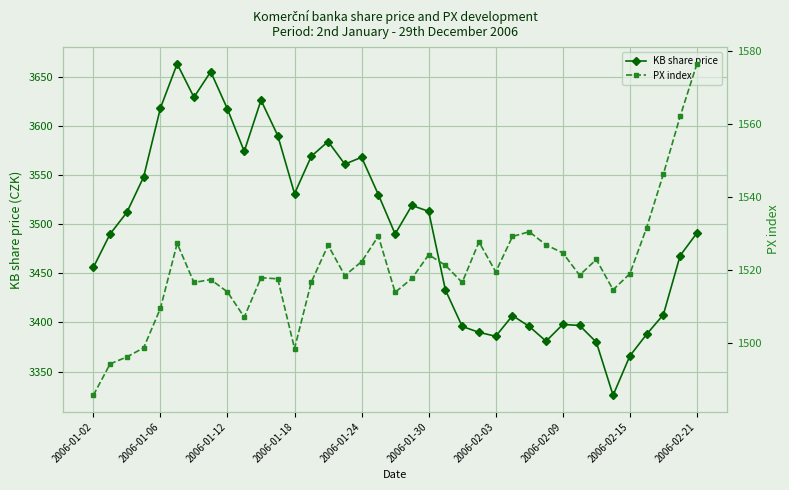

What is the total value across all series at 17?

5059.2